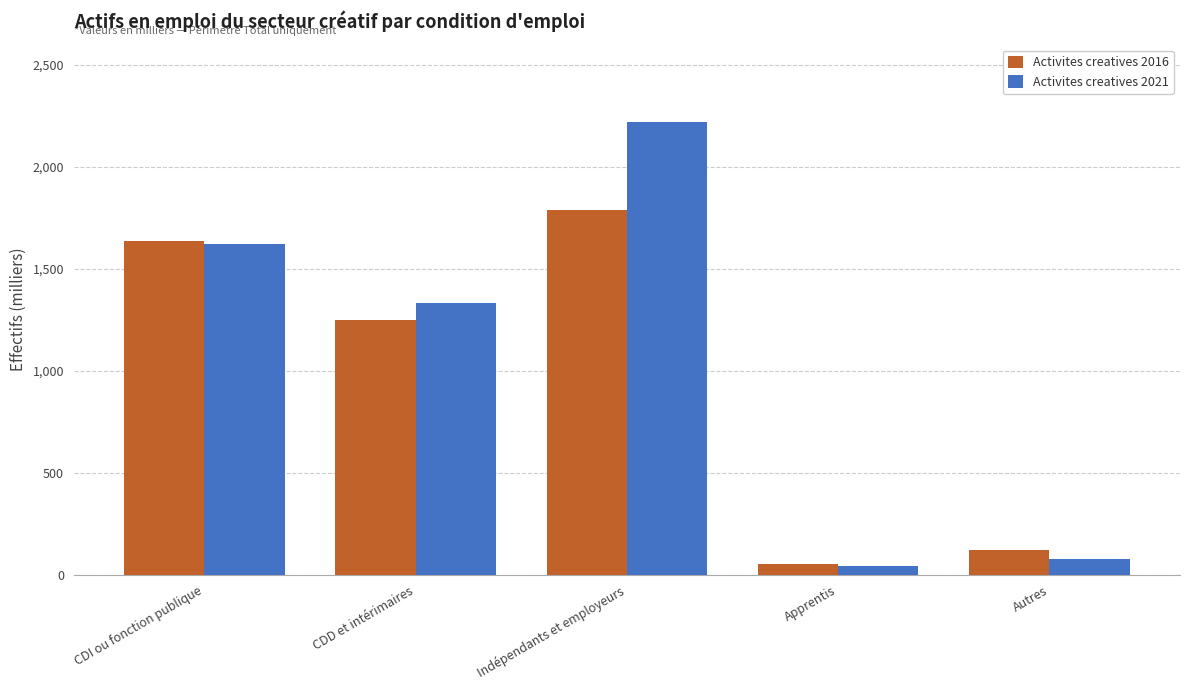

Which series changed the most between CDI ou fonction publique and Indépendants et employeurs?

Activites creatives 2021